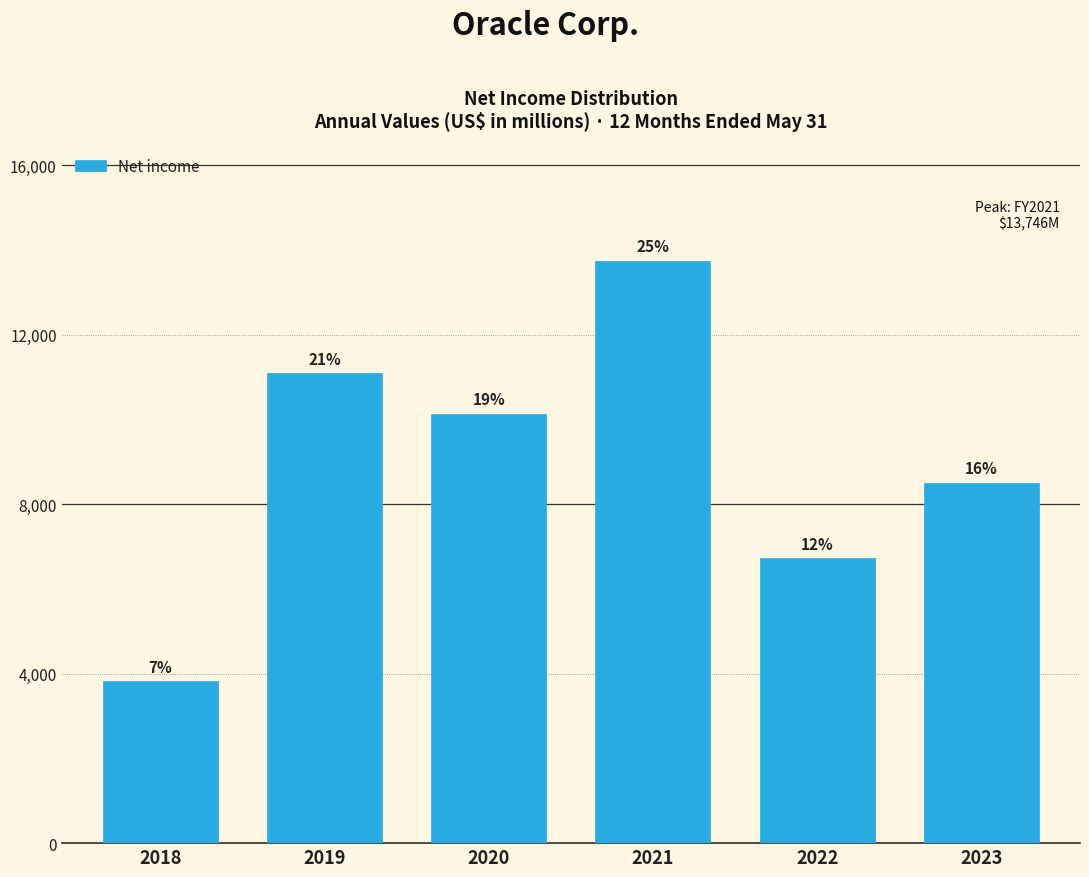

How many bars are there in total?

6